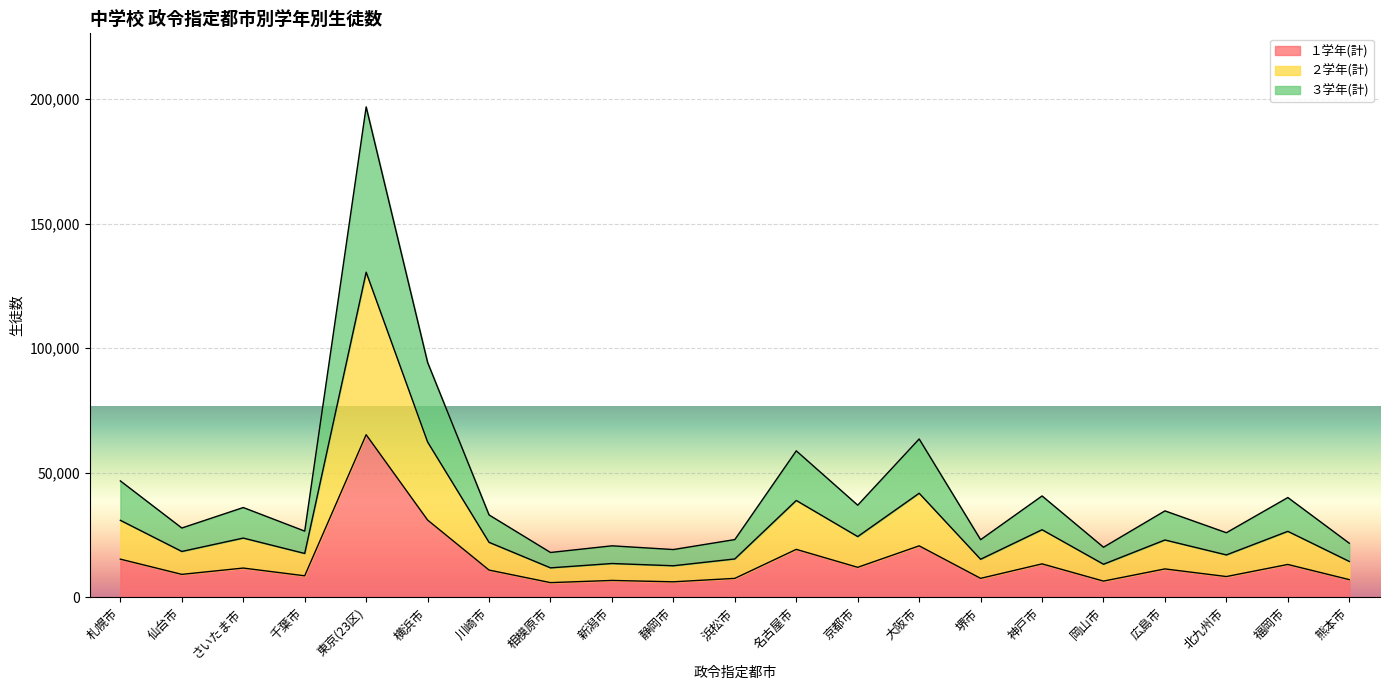

At which category does the chart reach its peak across all series?

東京(23区)